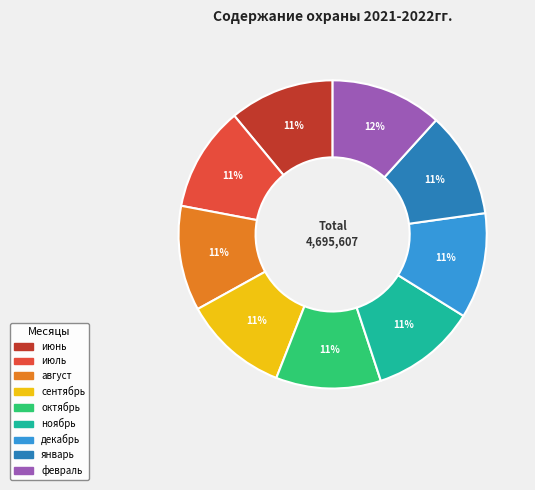

Between январь and февраль, which is larger?

февраль